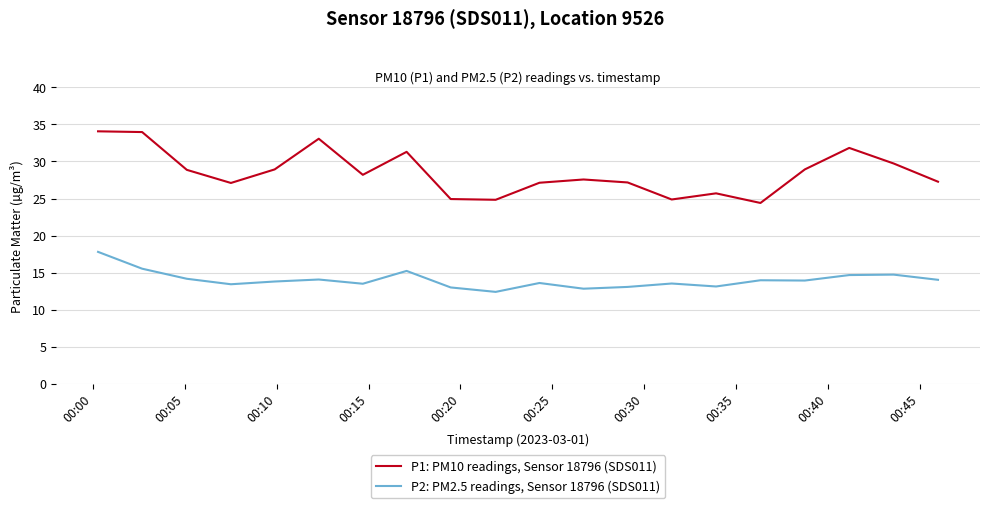

What is the difference between the maximum and minimum values in the P1: PM10 readings, Sensor 18796 (SDS011) series?

9.7